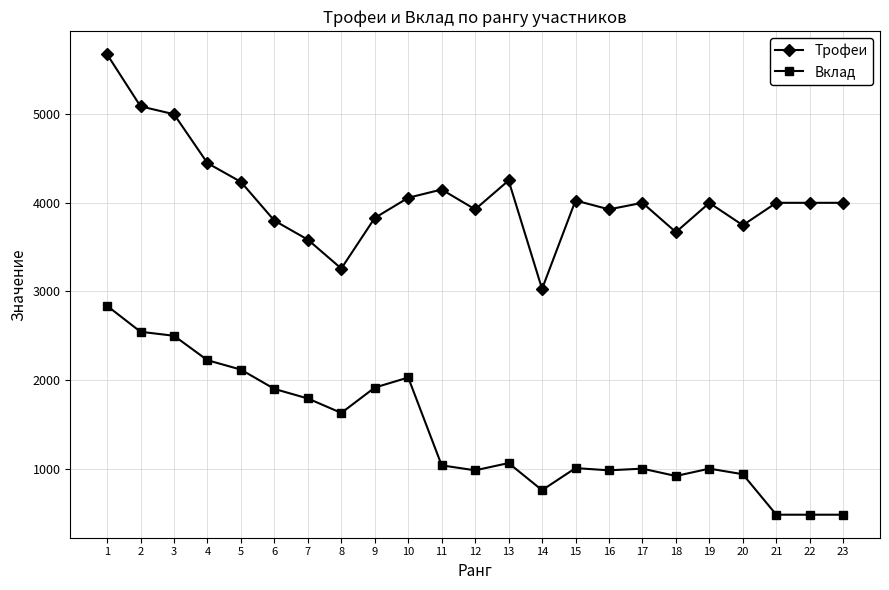

Which series has the largest total across all categories?

Трофеи